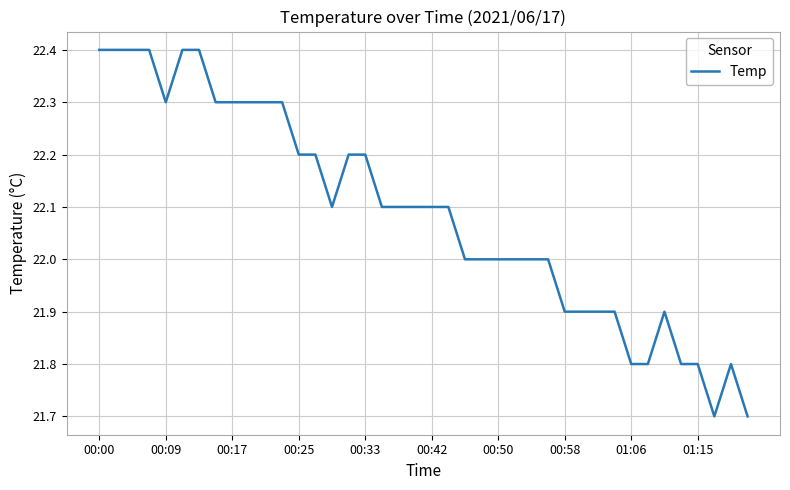

How many values are between 21 and 22?

18